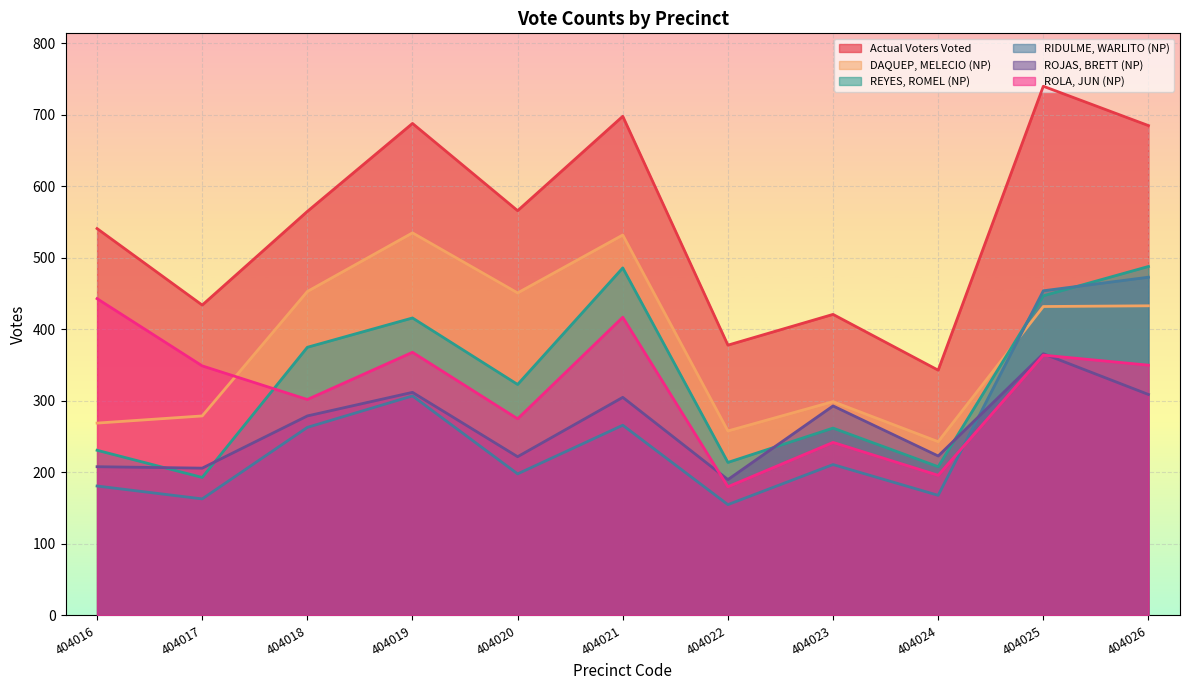

At which label is ROLA, JUN (NP) closest to 311?

404018